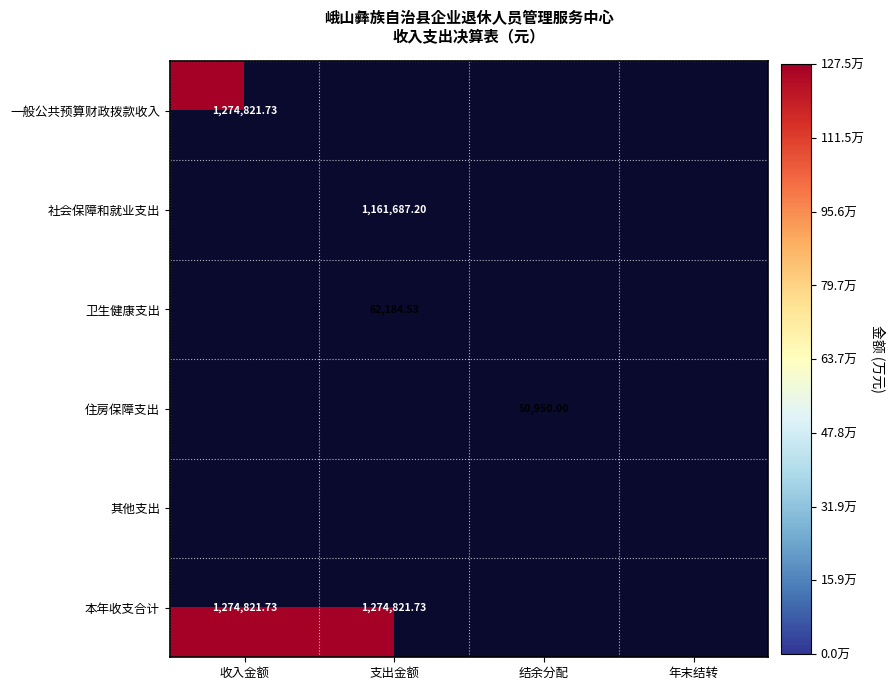

What is the minimum value for 一般公共预算财政拨款收入?

1274821.7